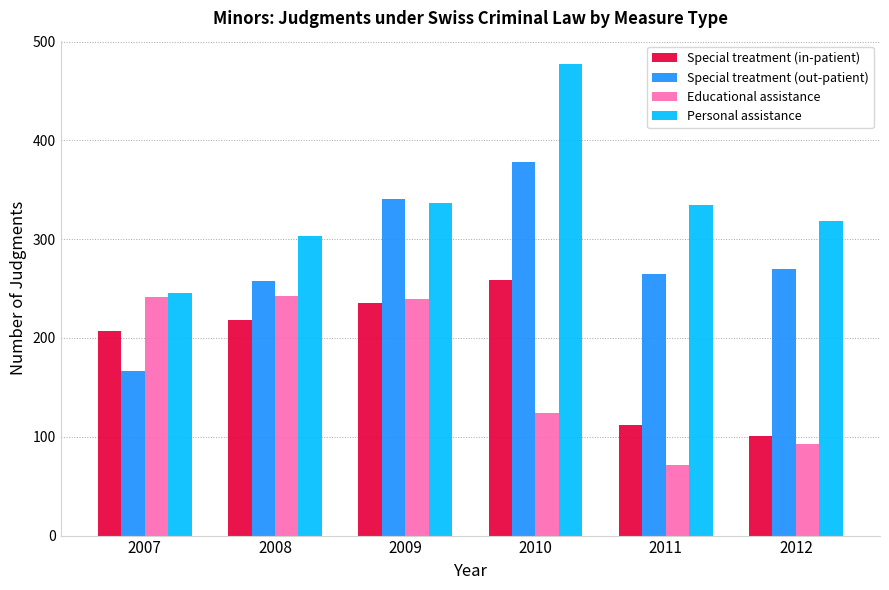

What are all the series names shown in the legend?

Special treatment (in-patient), Special treatment (out-patient), Educational assistance, Personal assistance